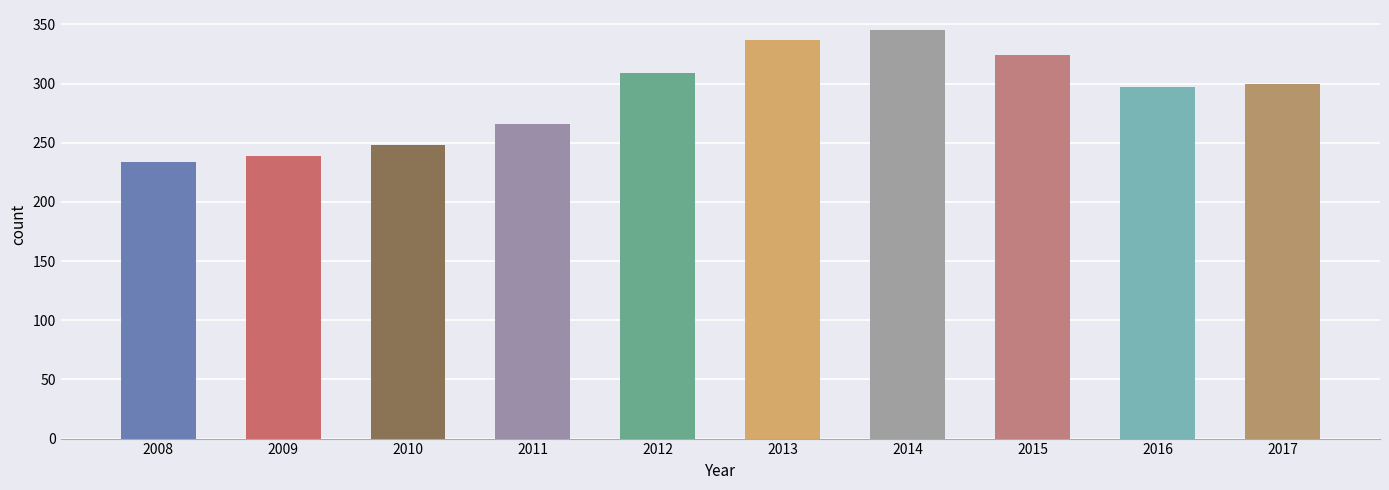

Which label corresponds to the smallest value in the chart?

2008